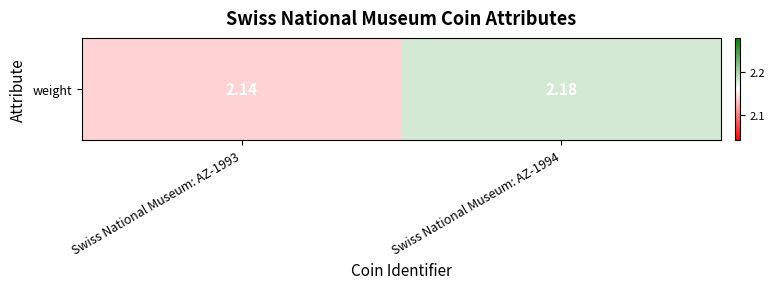

What is the greatest value displayed?

2.2